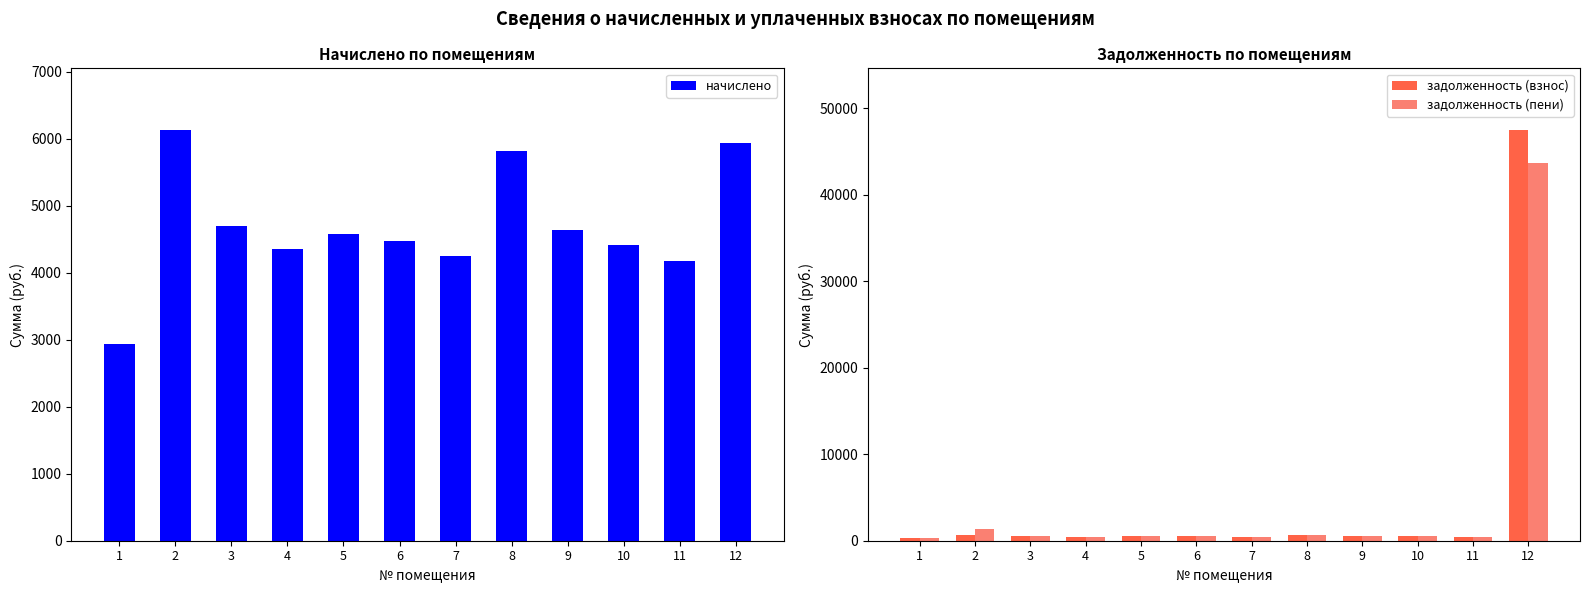

Reading left to right, extract all data points from this chart.

начислено: 2931.4	6129.3	4692.0	4354.5	4583.6	4467.2	4246.1	5816.6	4636.9	4405.9	4177.7	5933.9
задолженность (взнос): 325.7	681.0	521.3	483.8	509.3	496.4	471.8	646.3	515.2	489.6	464.2	47472.4
задолженность (пени): 325.7	1362.1	521.3	483.8	509.3	496.4	471.8	646.3	515.2	489.6	464.2	43659.3